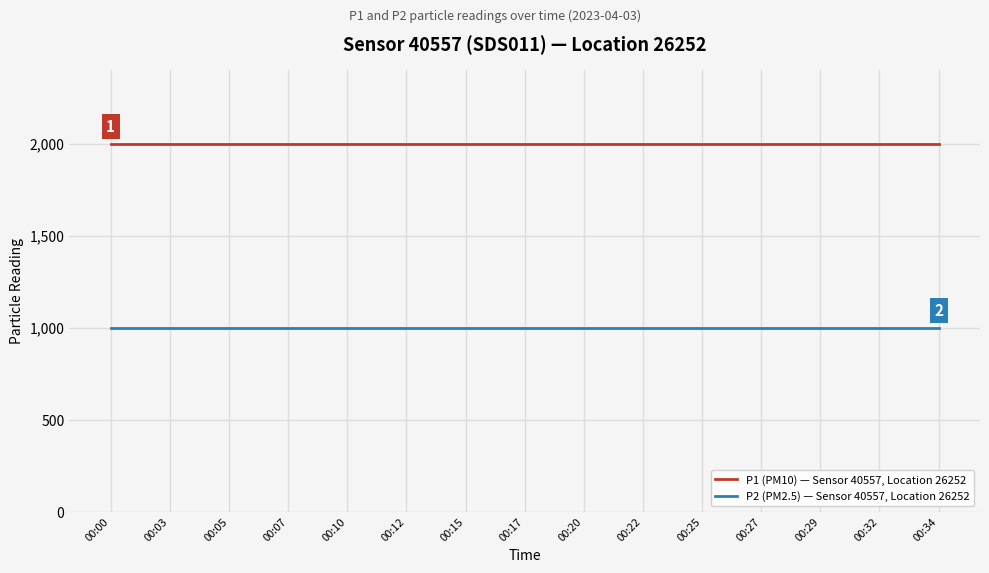

What is the highest value of the P1 (PM10) — Sensor 40557, Location 26252 series?

1999.9